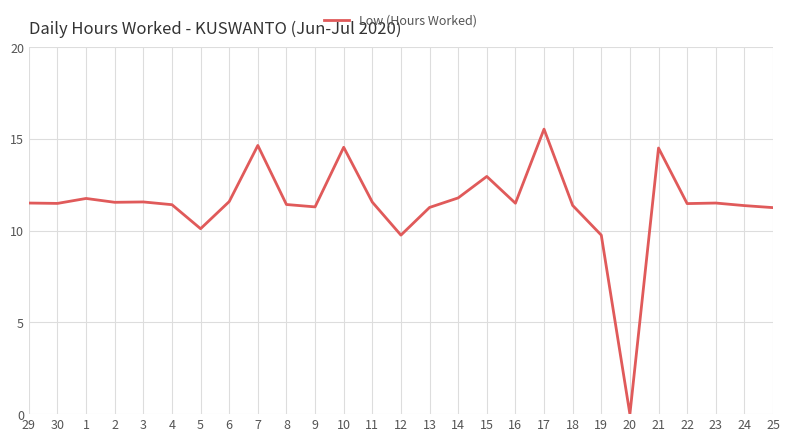

How many lines are shown in the chart?

1